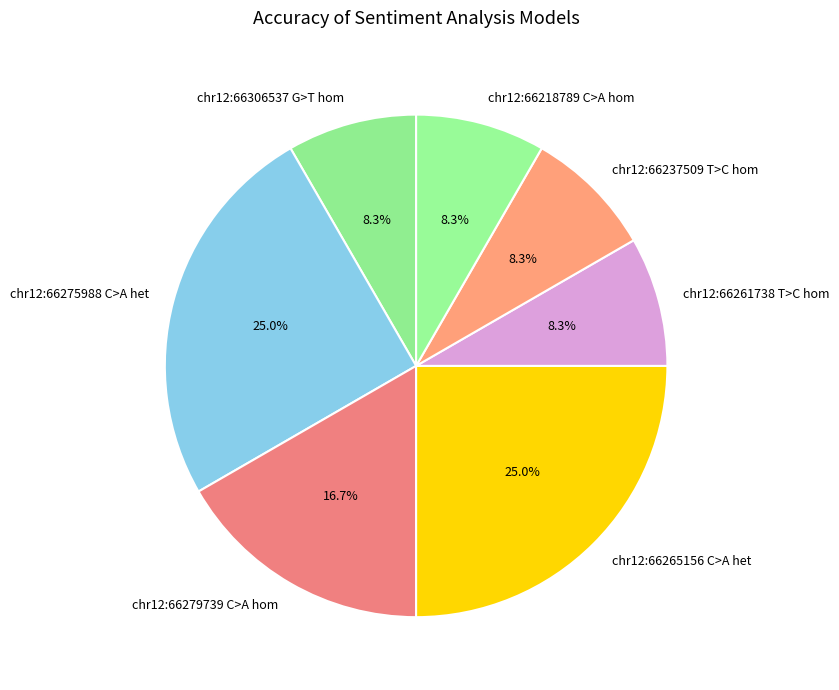

What is the ratio of the value at chr12:66279739 C>A hom to the value at chr12:66237509 T>C hom?

2.0